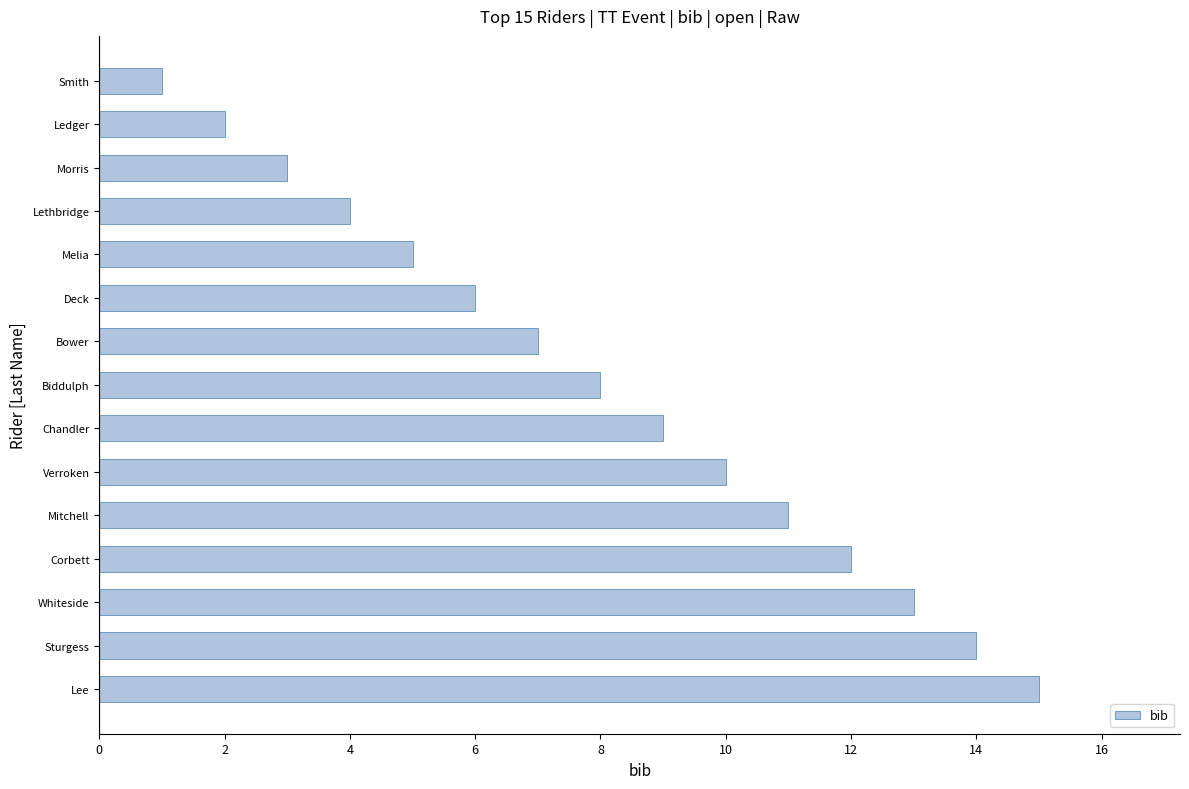

How many distinct data groups are displayed?

1